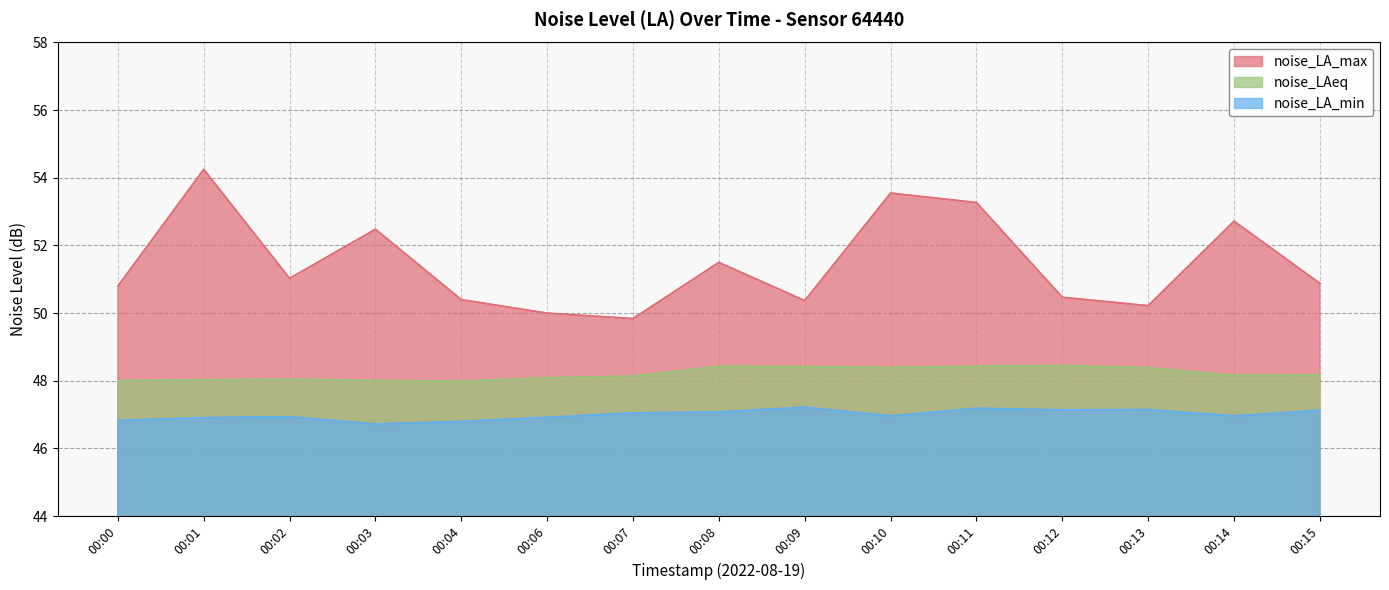

At which category does noise_LA_min reach its first local valley?

00:03